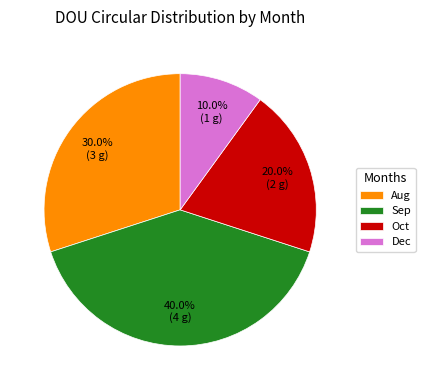

How many segments does this pie chart have?

4